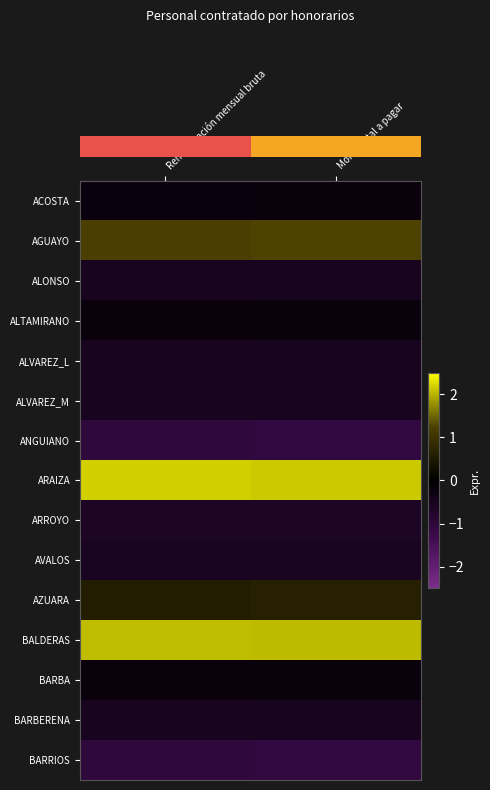

What is the spread (max minus min) of values at Monto total a pagar?

3.2